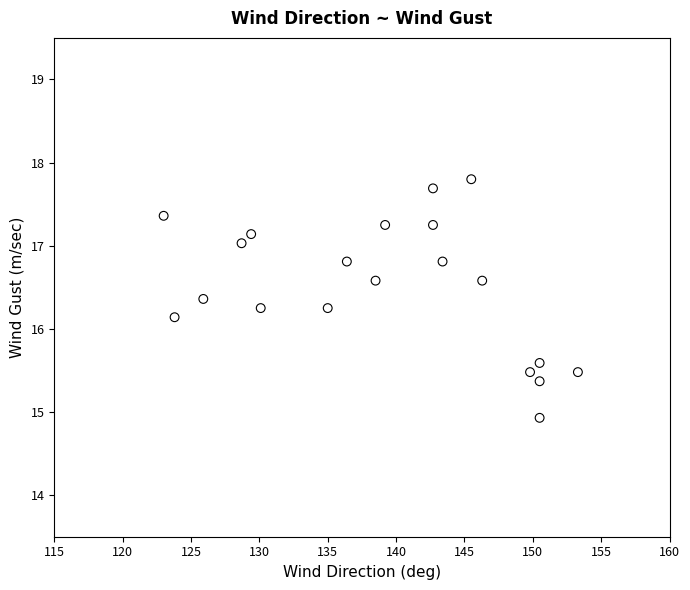

What Y value in the scatter plot is closest to 16?

16.1